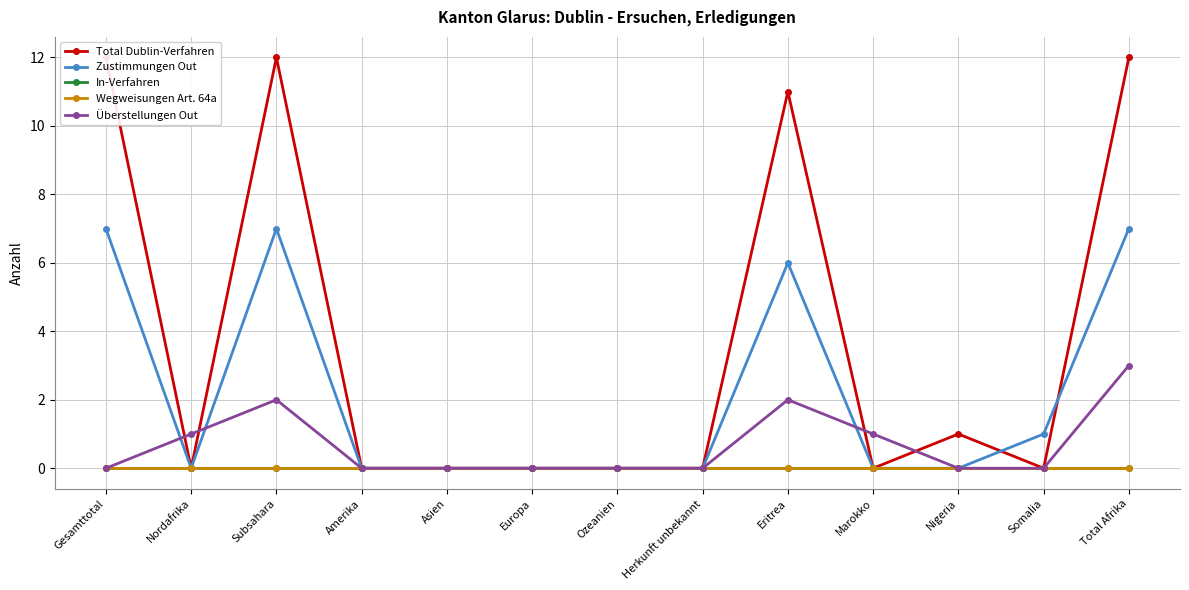

What are all the series names shown in the legend?

Total Dublin-Verfahren, Zustimmungen Out, In-Verfahren, Wegweisungen Art. 64a, Überstellungen Out